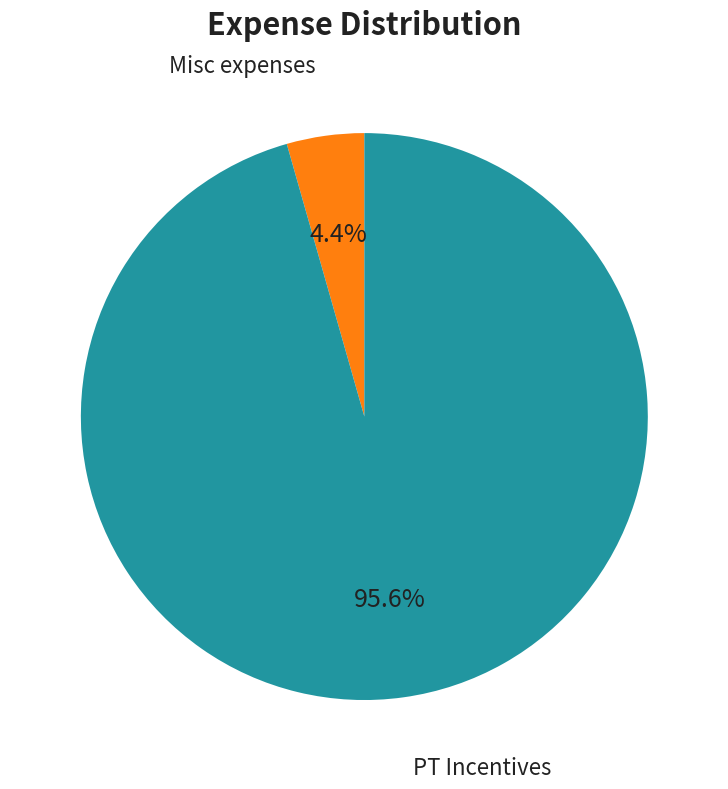

Is there a majority slice in this chart?

Yes